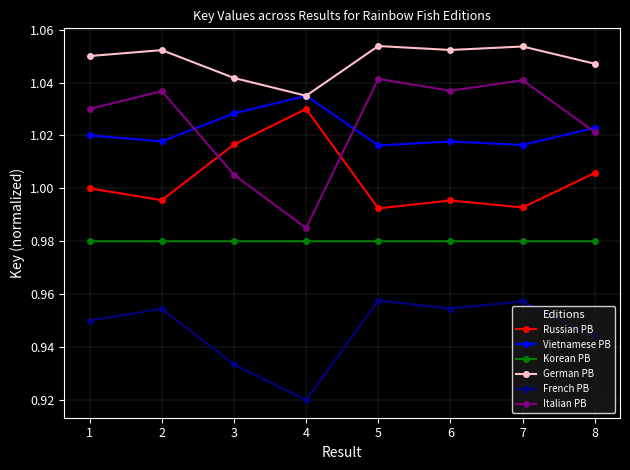

Which series has the largest range (max minus min)?

Italian PB